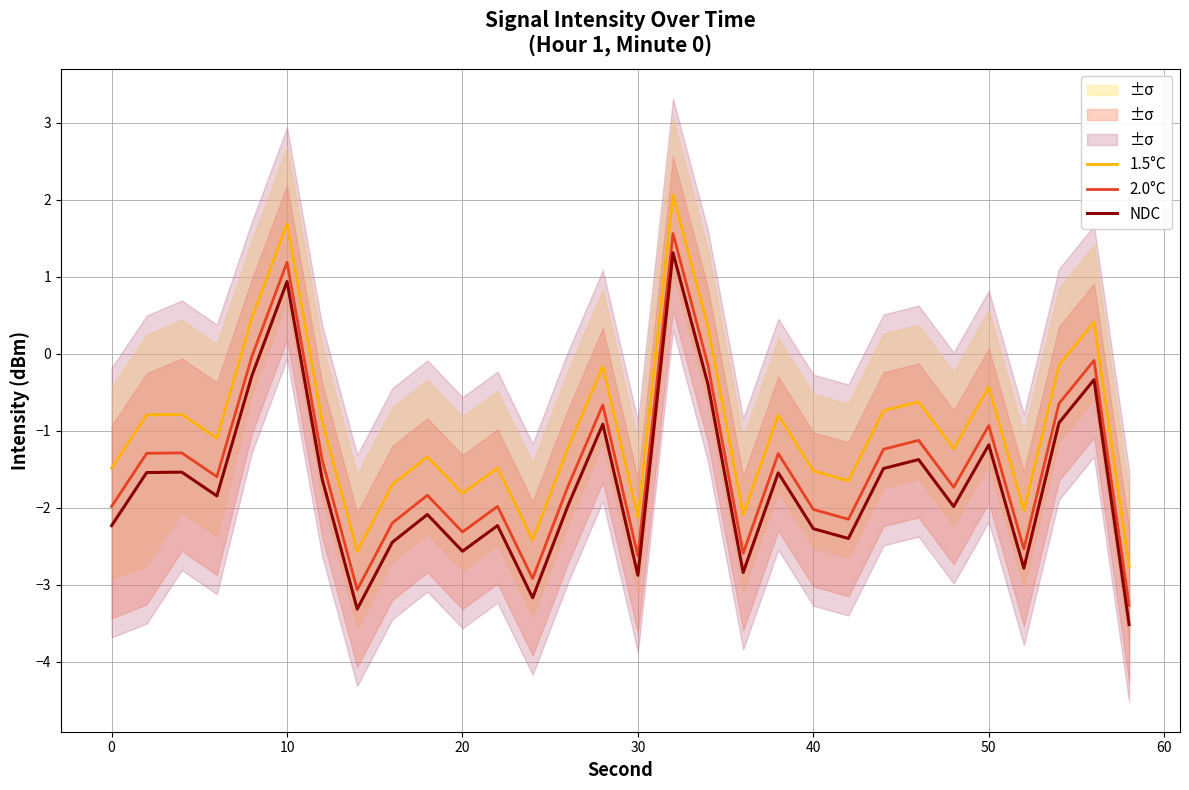

True or false: NDC and 1.5°C intersect in this chart.

False